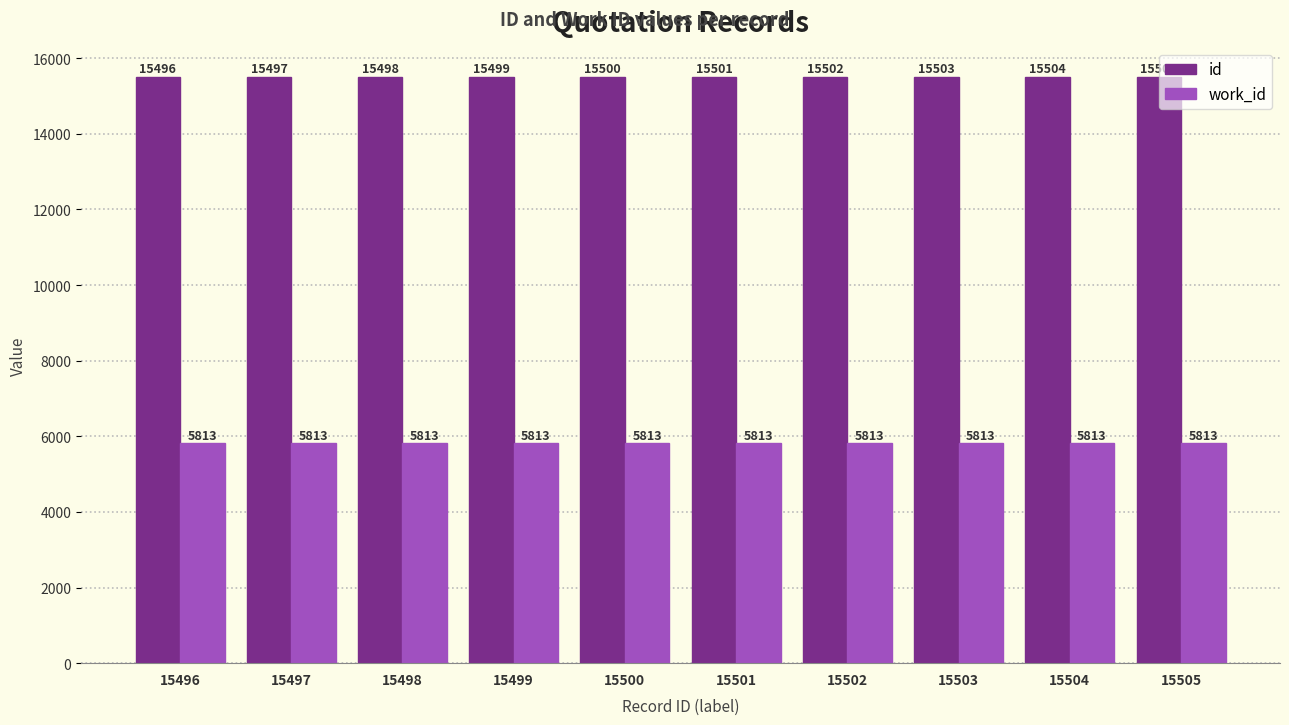

The work_id series shows 5813 at 15496. True or false?

True